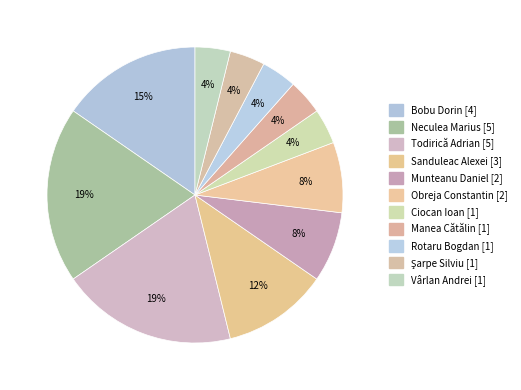

To the nearest percent, what is the combined percentage of Vârlan Andrei [1] and Şarpe Silviu [1]?

8%